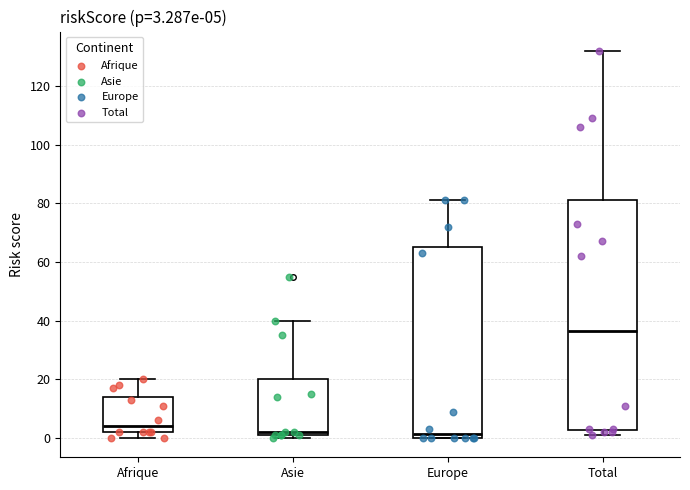

Which box is the tallest, from its lower edge to its upper edge?

Total